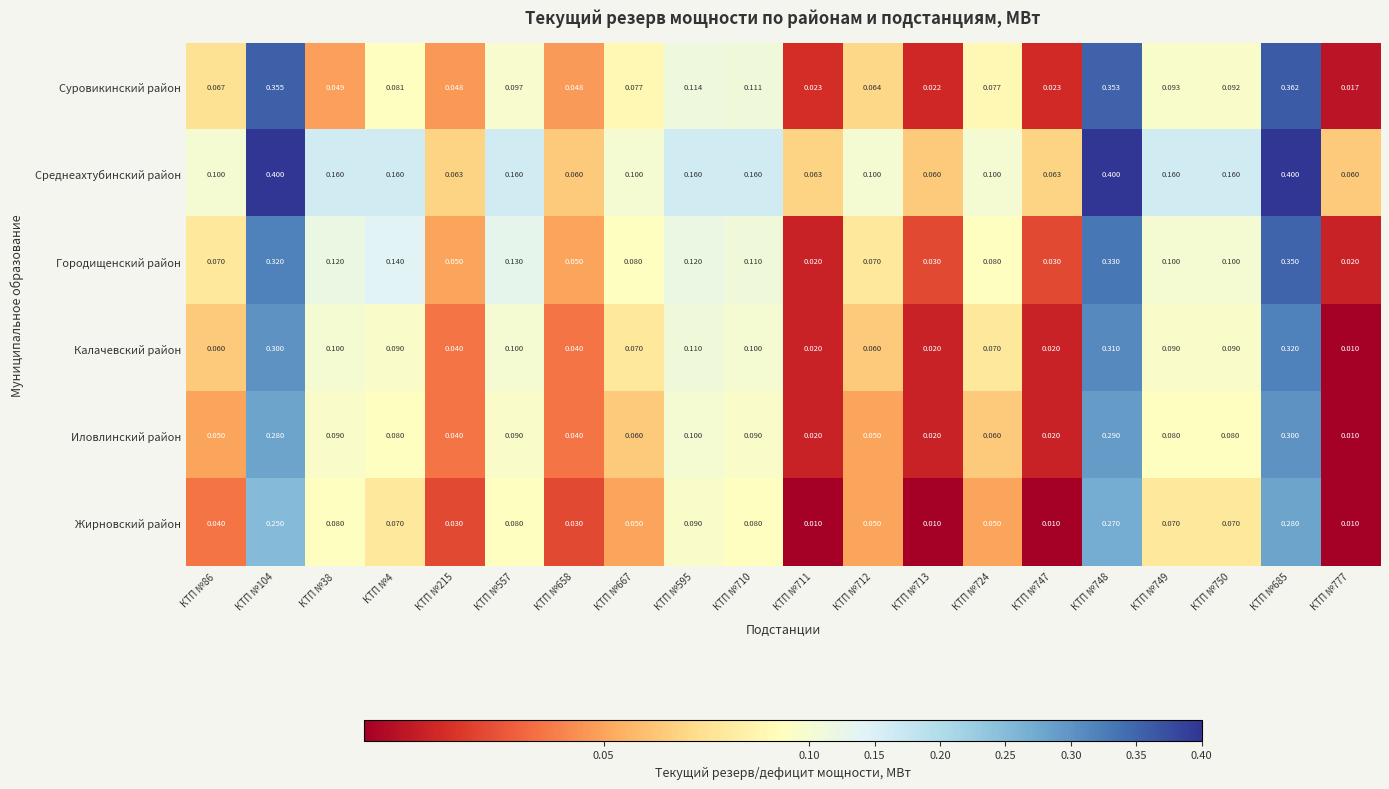

Count the number of categories in the chart.

20